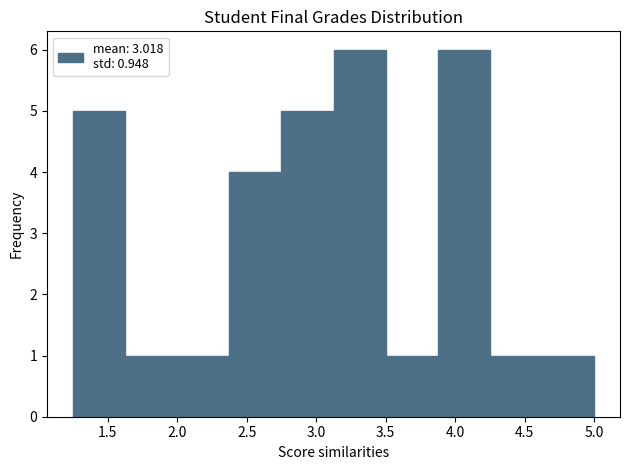

Reading left to right, list every bar in this chart as the range it spans on the x-axis followed by its height. Neither the bar edges nor the heights are printed on the chart, so give them approximately, as read against the axes.

1.250 to 1.625: 5
1.625 to 2.000: 1
2.000 to 2.375: 1
2.375 to 2.750: 4
2.750 to 3.125: 5
3.125 to 3.500: 6
3.500 to 3.875: 1
3.875 to 4.250: 6
4.250 to 4.625: 1
4.625 to 5.000: 1